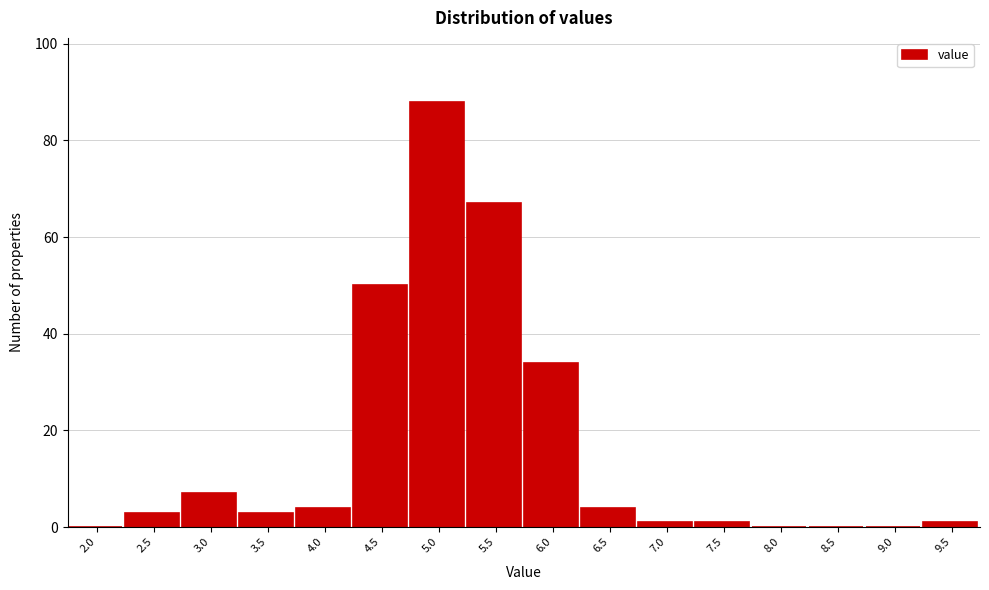

Reading right to left, transcribe all the data shown in this chart.

9.5=1	9.0=0	8.5=0	8.0=0	7.5=1	7.0=1	6.5=4	6.0=34	5.5=67	5.0=88	4.5=50	4.0=4	3.5=3	3.0=7	2.5=3	2.0=0